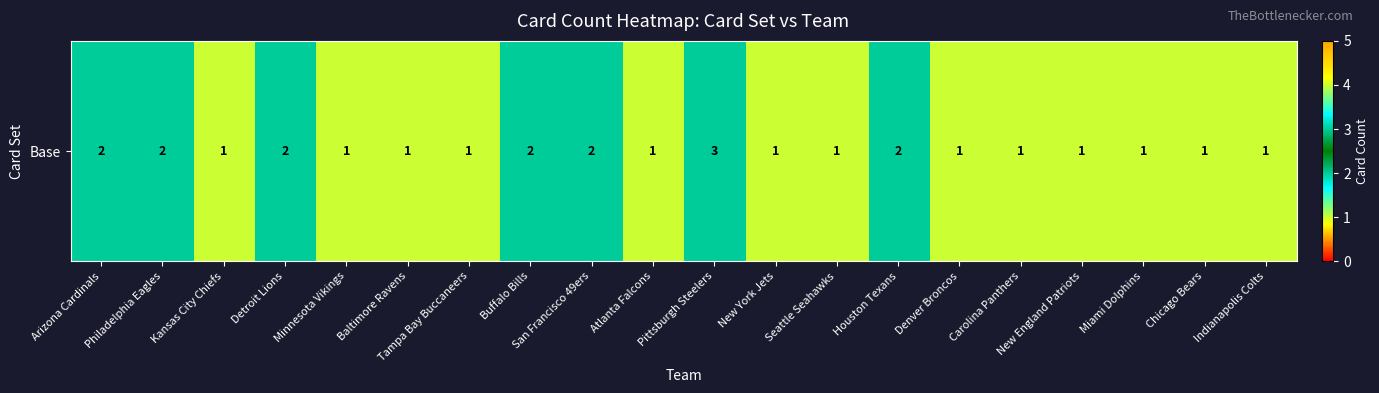

The value at Carolina Panthers is 0. True or false?

False